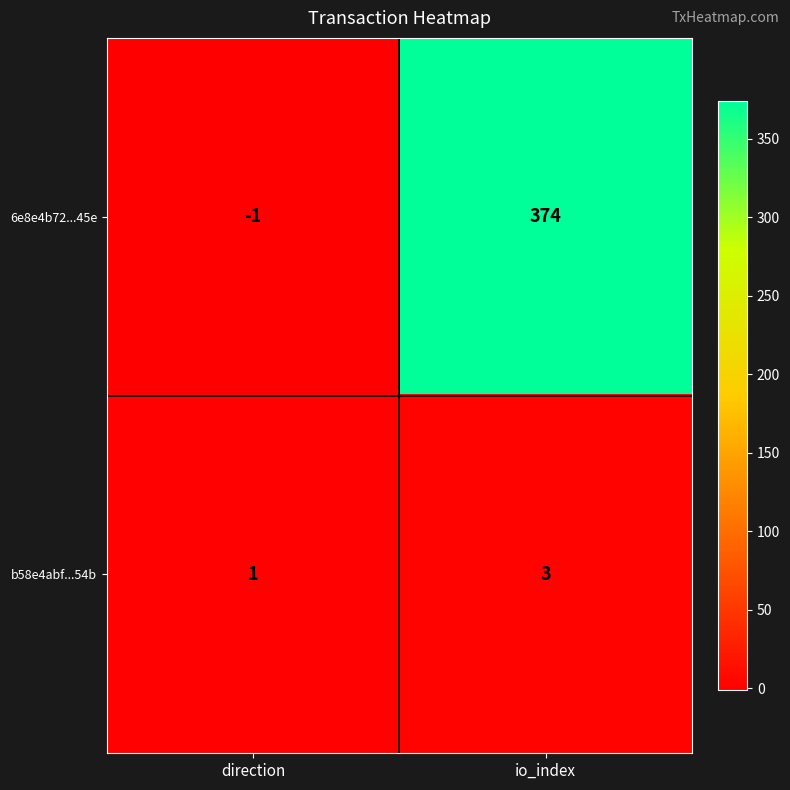

What is the sum of the 6e8e4b72...45e values at io_index and direction?

373